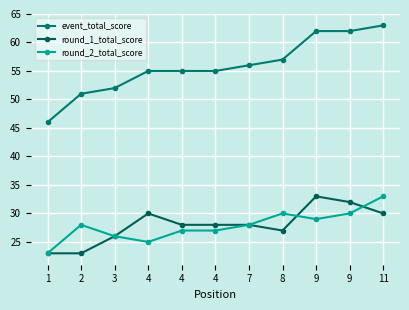

List the series in order of their peak value, highest first.

event_total_score, round_1_total_score, round_2_total_score